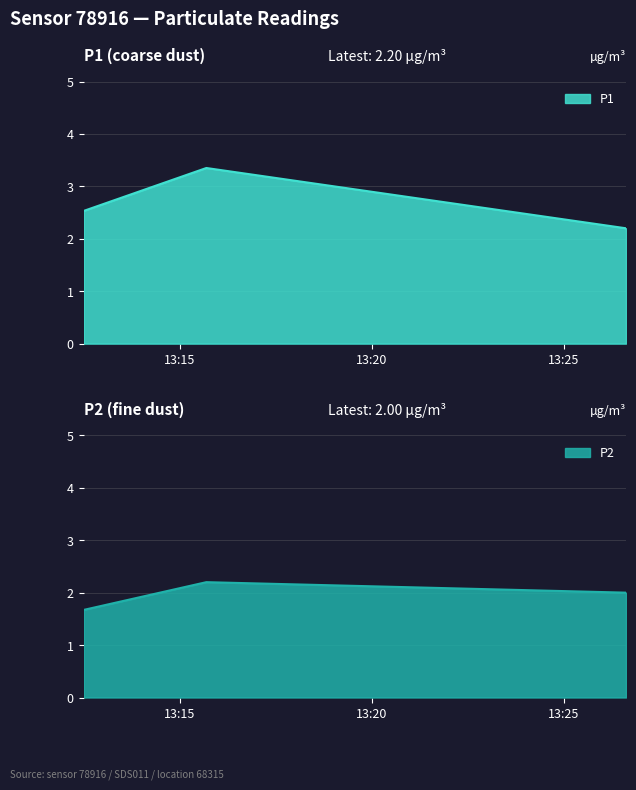

At how many categories does at least one series exceed 3?

1